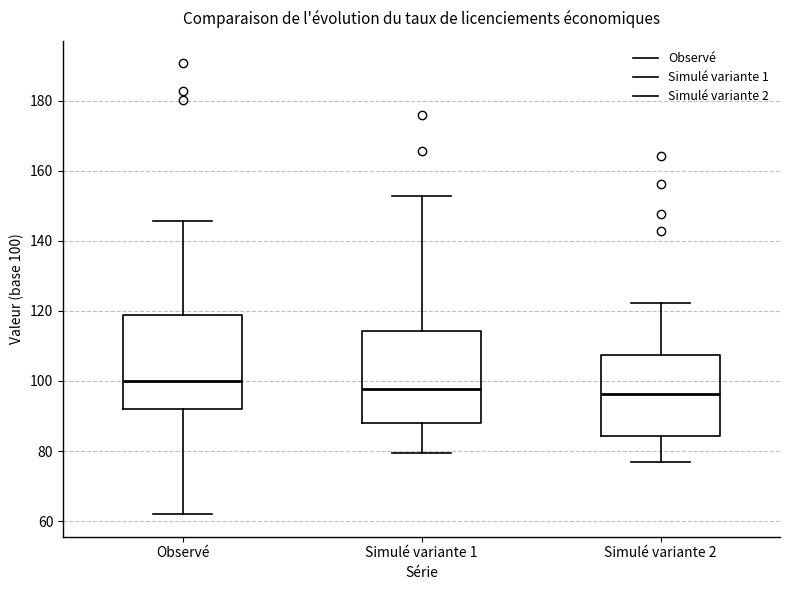

Reading left to right, transcribe this box plot: for each box, give where its median line is, the range the box spans, and where its two whiskers end, as read against the y-axis. The values are not printed on the chart, so give them approximately, as read against the axis.

Observé: median 100, box 92 to 118, whiskers 62 to 146
Simulé variante 1: median 98, box 88 to 114, whiskers 80 to 152
Simulé variante 2: median 96, box 84 to 108, whiskers 76 to 122